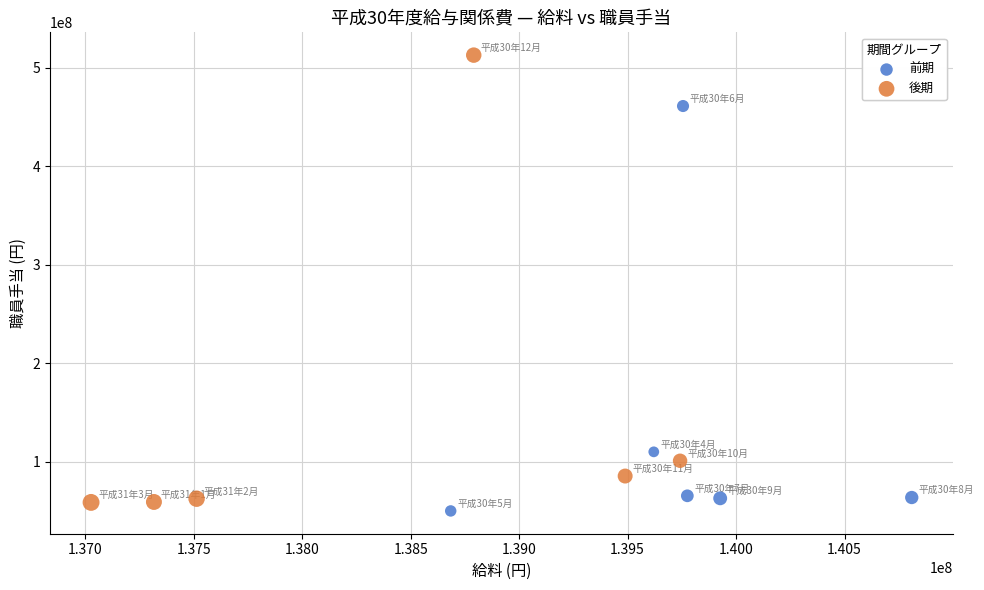

Which series reaches the maximum Y coordinate?

後期